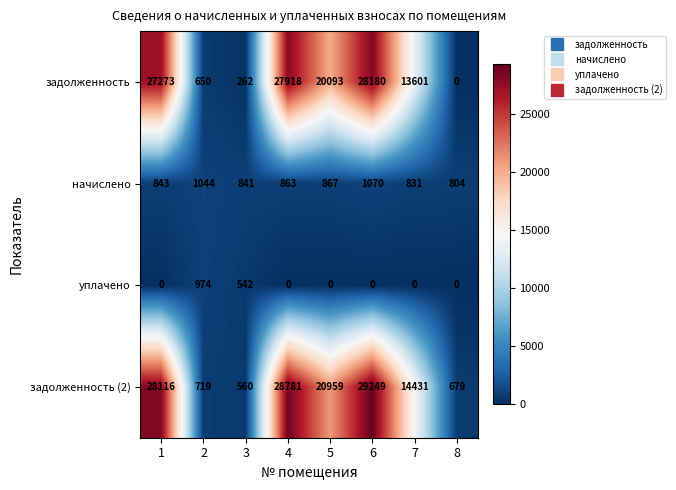

Which series has the widest spread of values?

задолженность (2)